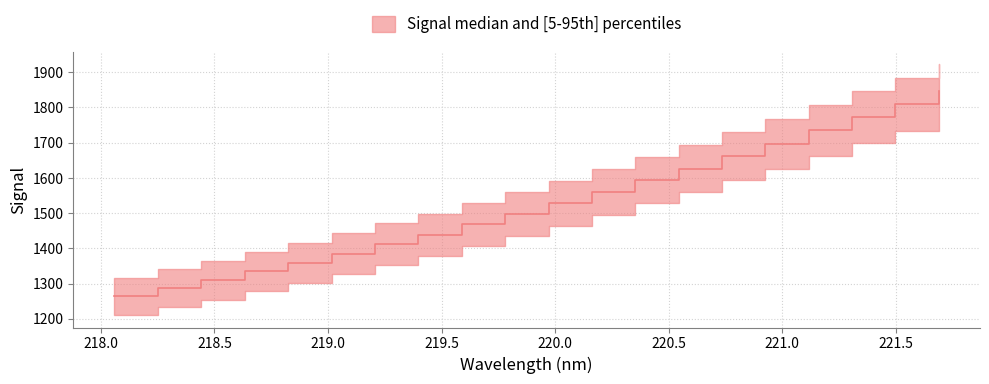

What is the sum of the values at 220.5444 and 219.3979?

3065.1